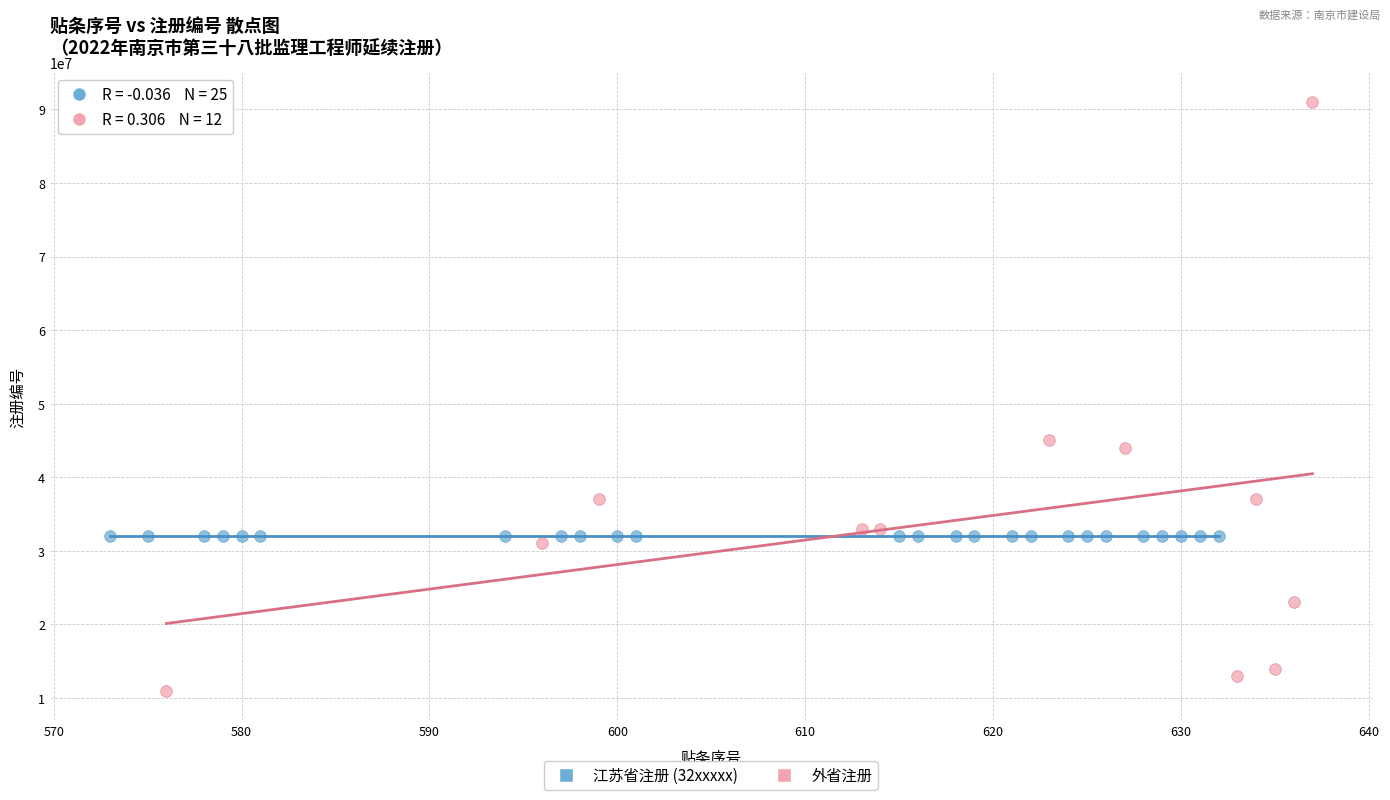

Which series contains the highest Y value?

外省注册